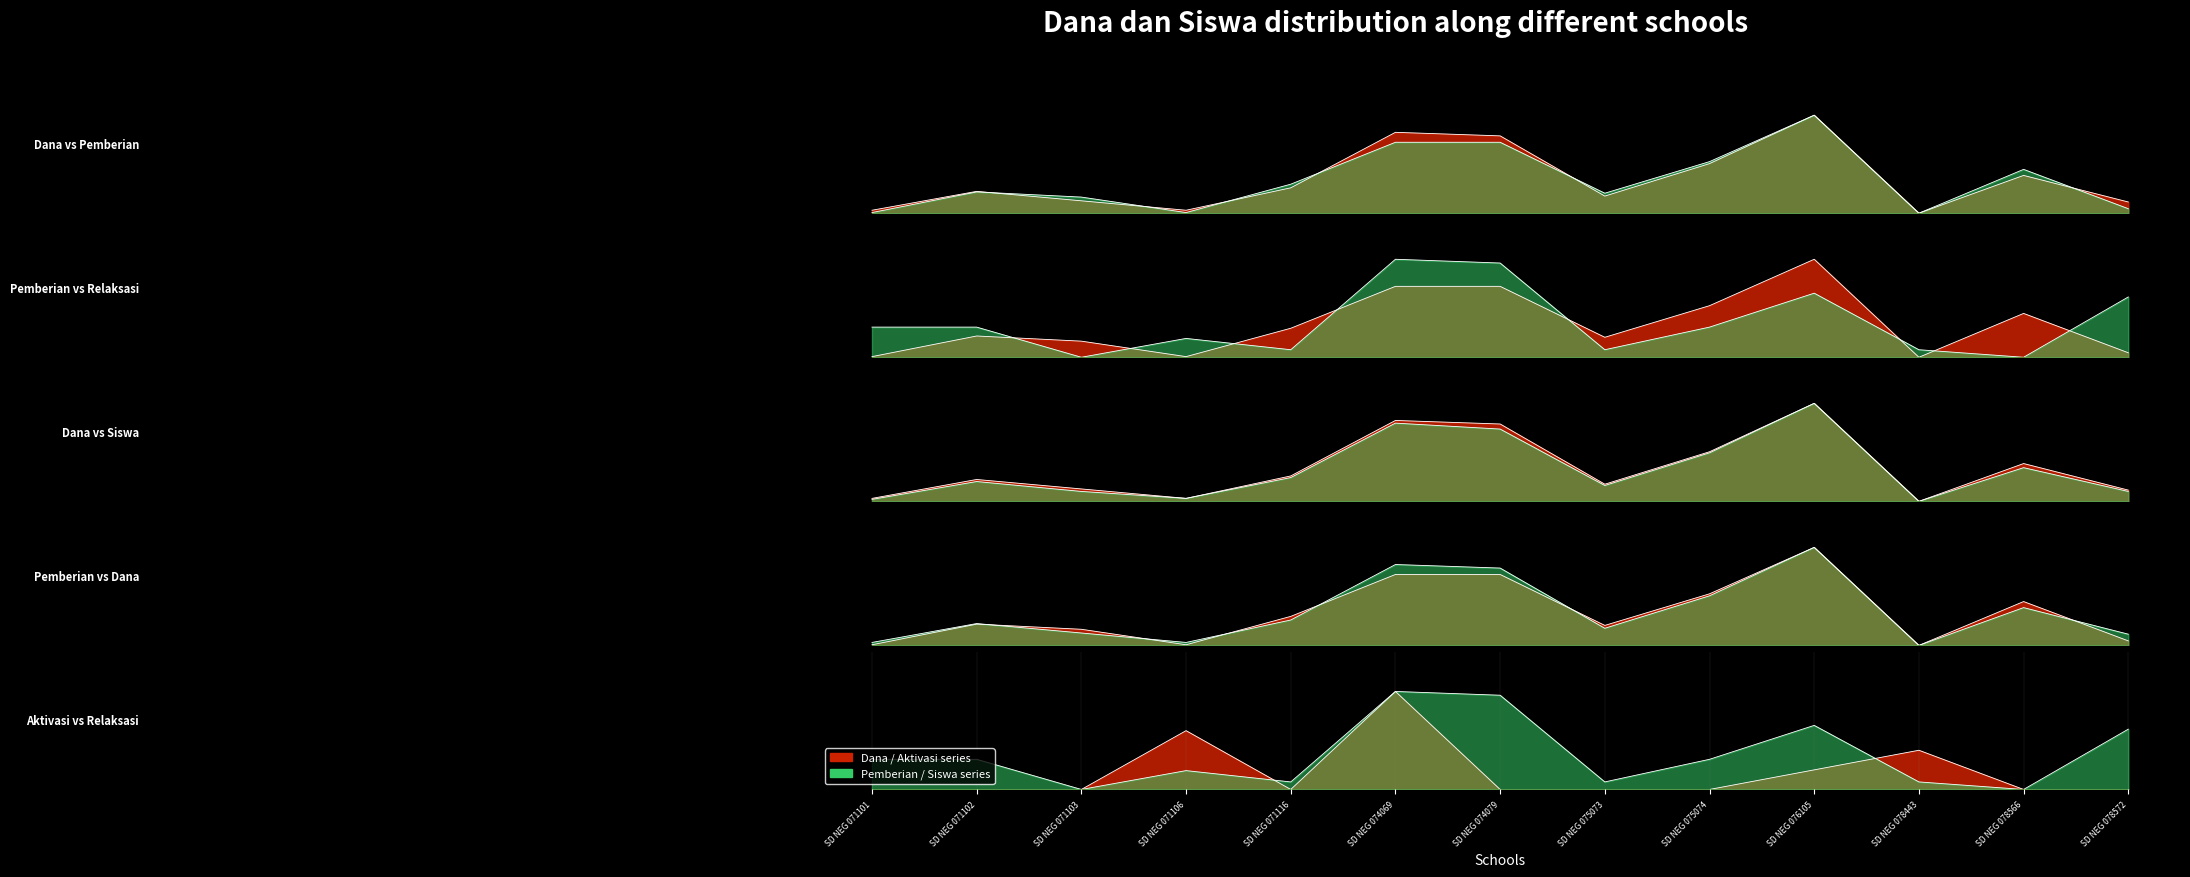

What is the difference between the second highest and minimum values in the Dana Disalurkan series?

0.8